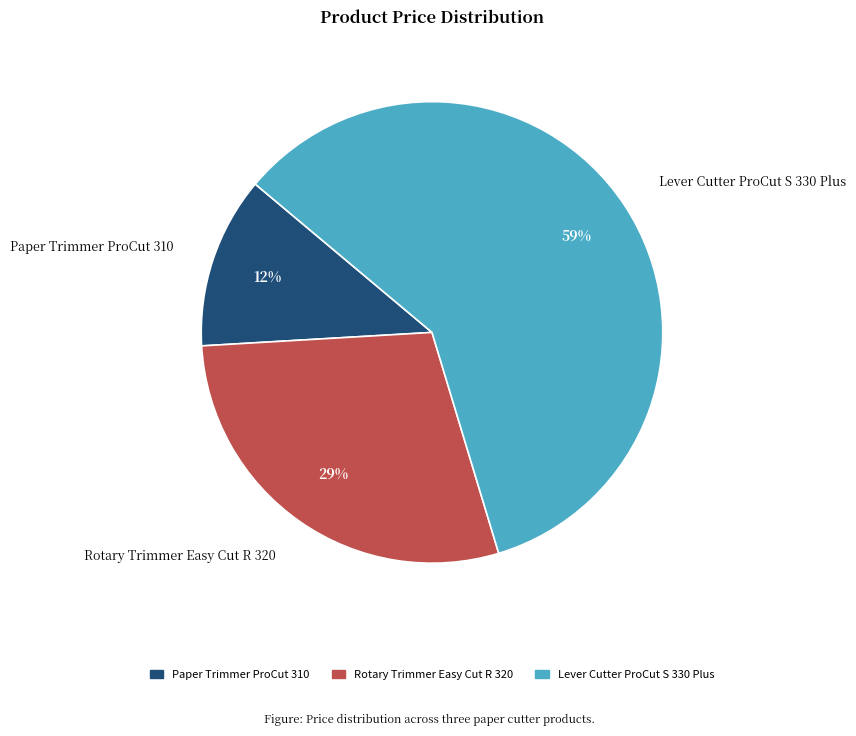

Do Paper Trimmer ProCut 310 and Rotary Trimmer Easy Cut R 320 together represent more than half of the pie?

No